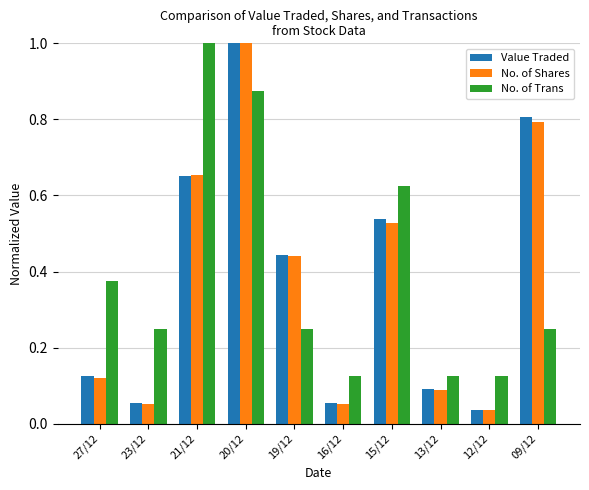

What is the difference between the second highest and minimum values in the Value Traded series?

0.8